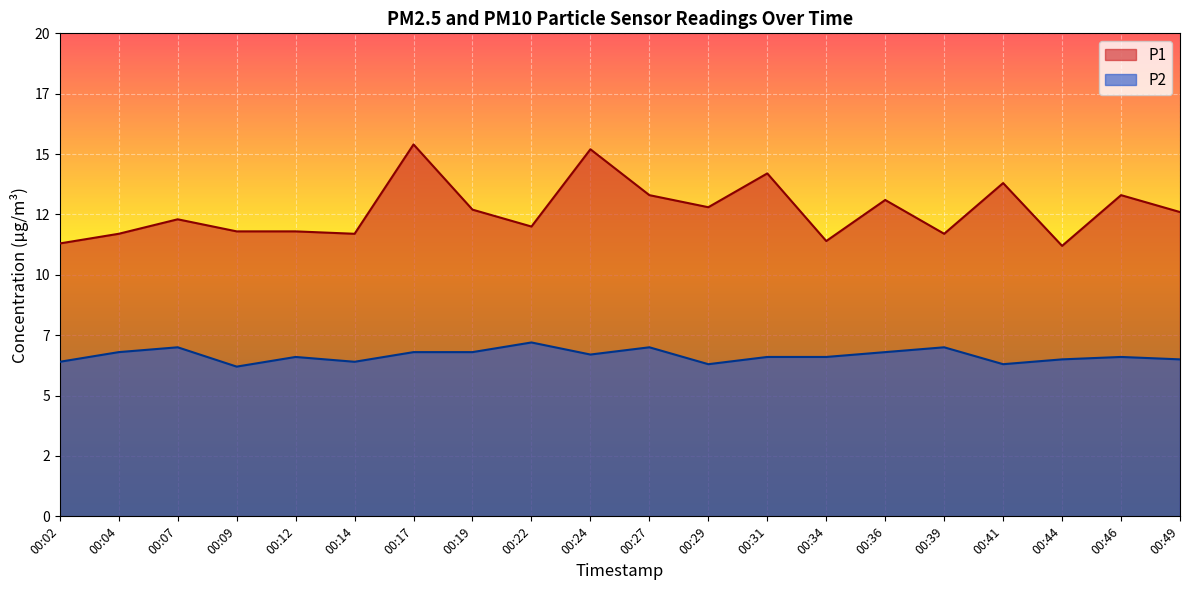

True or false: P2 has more than 2 points higher than both neighbors.

True